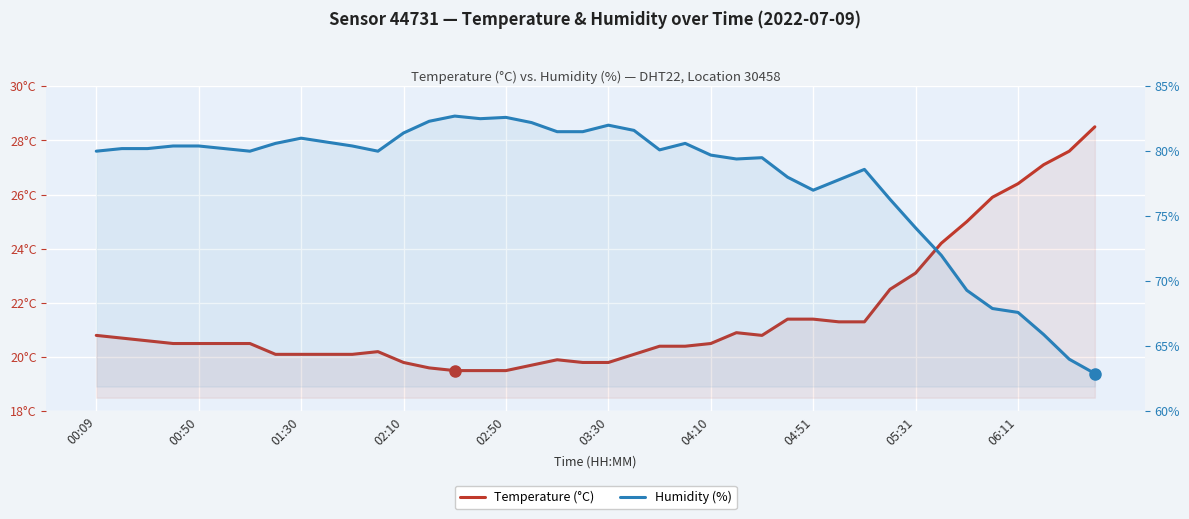

What is the average value of the Temperature (°C) series?

21.5